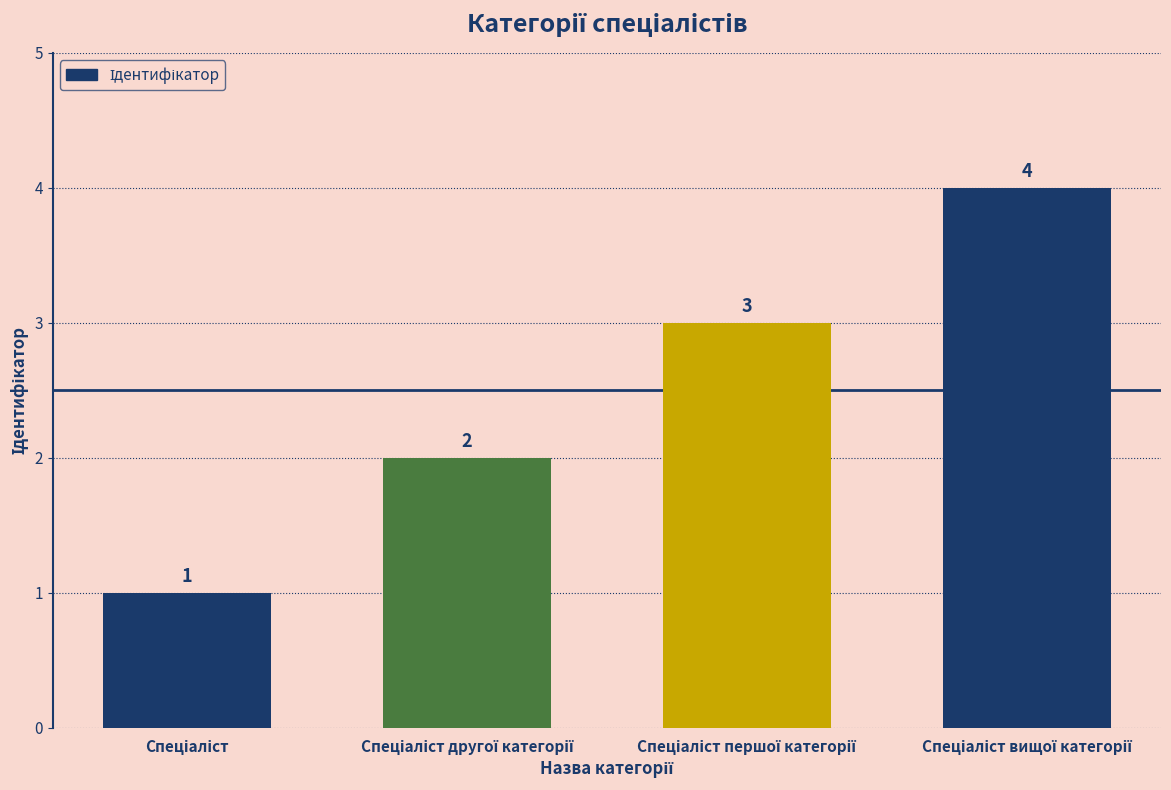

Count the values in the range 2 to 4.

3